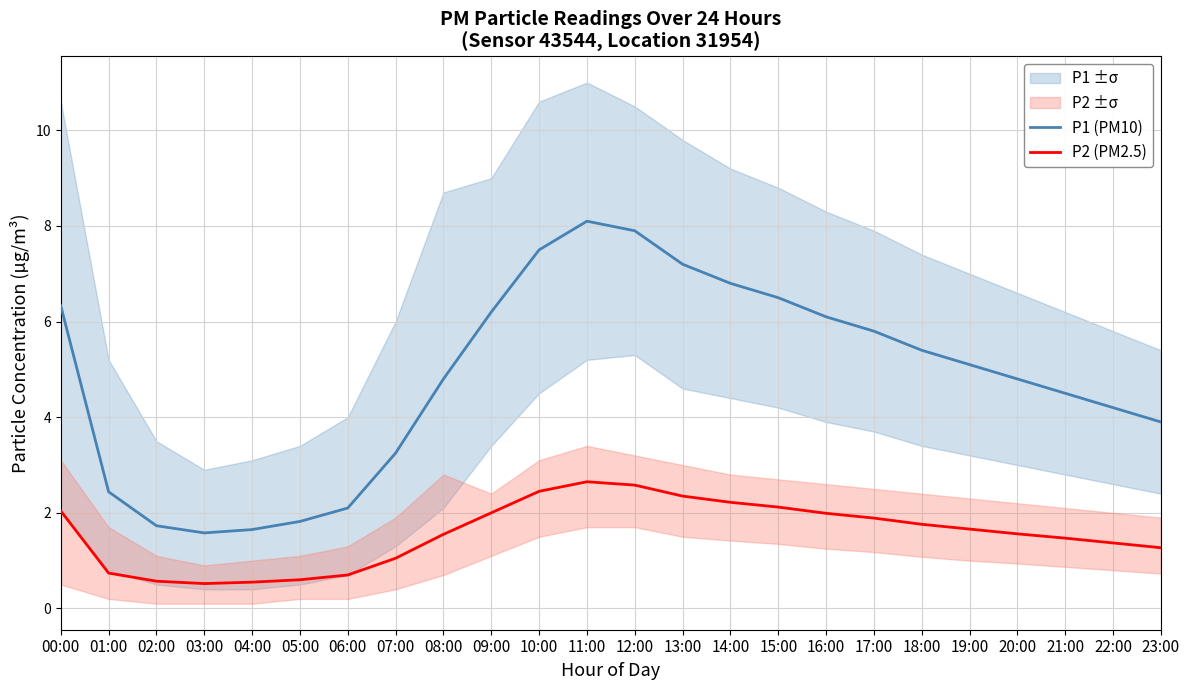

Reading right to left, transcribe all the data shown in this chart.

P1 (PM10): 3.9	4.2	4.5	4.8	5.1	5.4	5.8	6.1	6.5	6.8	7.2	7.9	8.1	7.5	6.2	4.8	3.2	2.1	1.8	1.6	1.6	1.7	2.4	6.3
P2 (PM2.5): 1.3	1.4	1.5	1.6	1.7	1.8	1.9	2.0	2.1	2.2	2.4	2.6	2.6	2.5	2.0	1.6	1.1	0.7	0.6	0.6	0.5	0.6	0.7	2.0